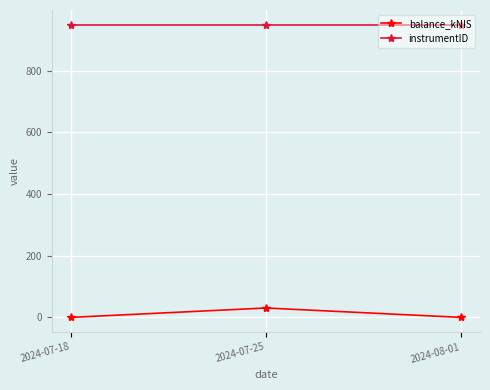

Is this an area chart (filled region under the line)?

No